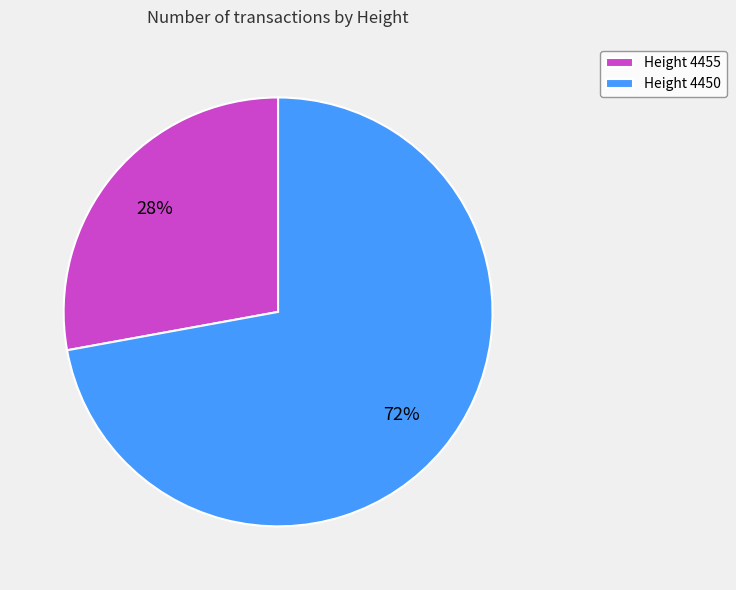

How many segments does this pie chart have?

2